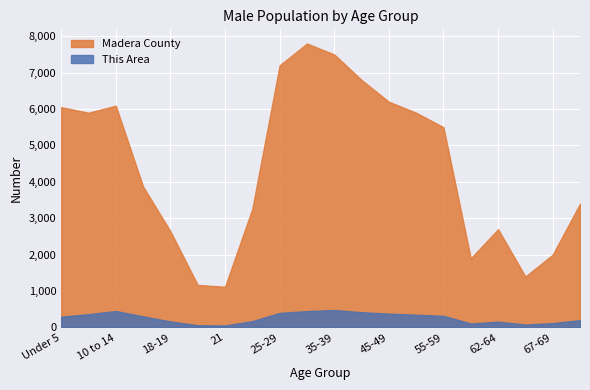

True or false: This Area has more than 1 points higher than both neighbors.

True